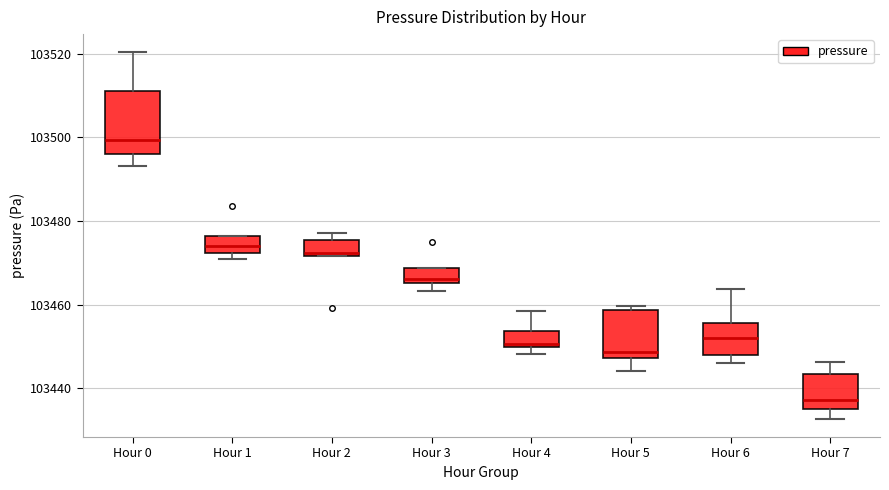

Where does the upper whisker of the box for Hour 6 end on the y-axis? The values are not printed on the chart, so give them approximately, as read against the axis.

103464